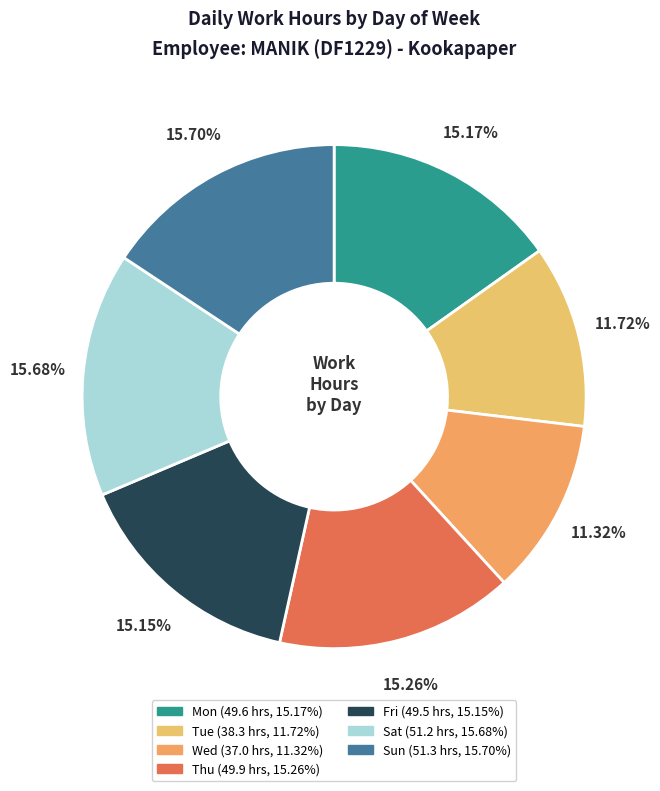

Is there a majority slice in this chart?

No